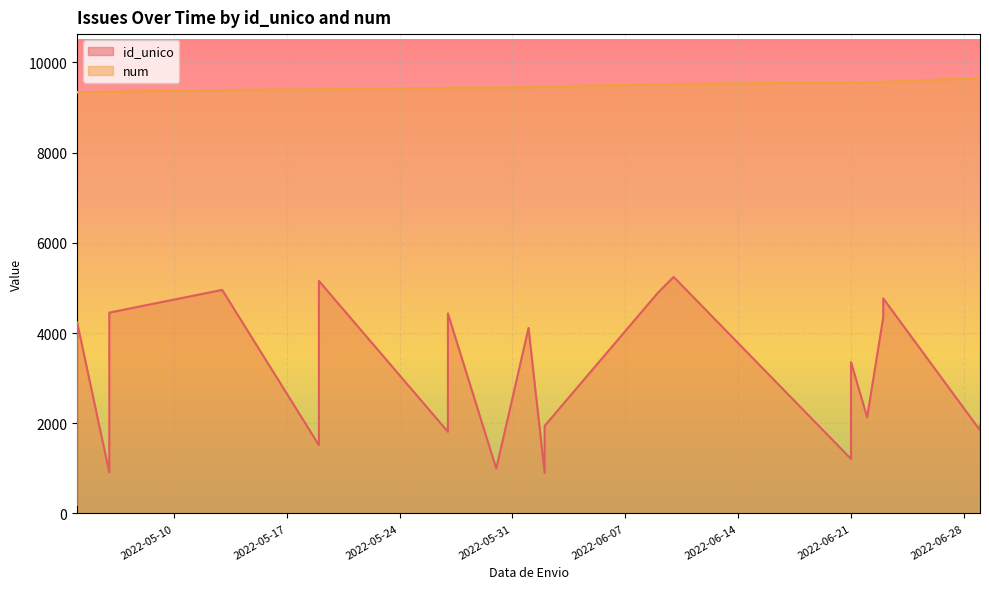

The id_unico series shows 1208 at 2022-06-21. True or false?

True